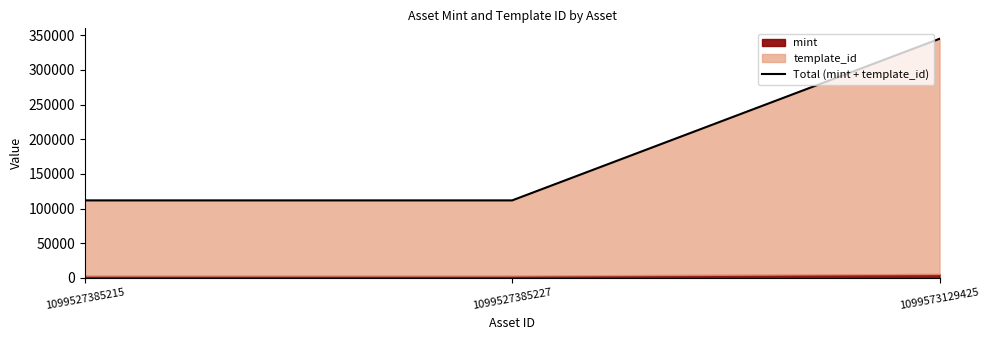

What is the value of the 3rd point from the left?

344923